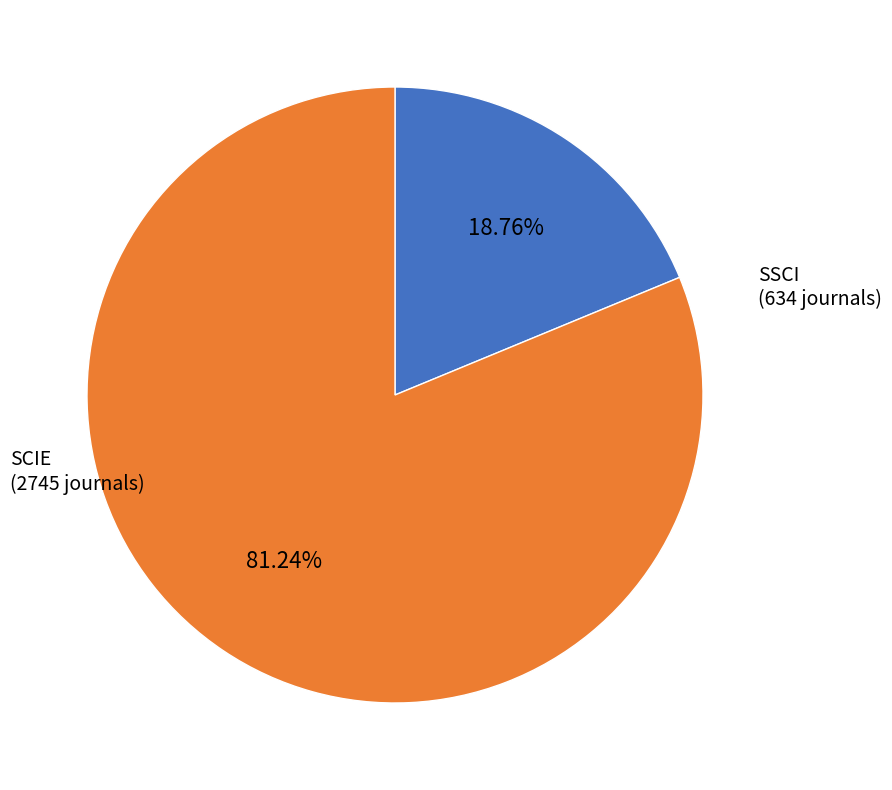

Is there any slice that represents more than half of the pie?

Yes